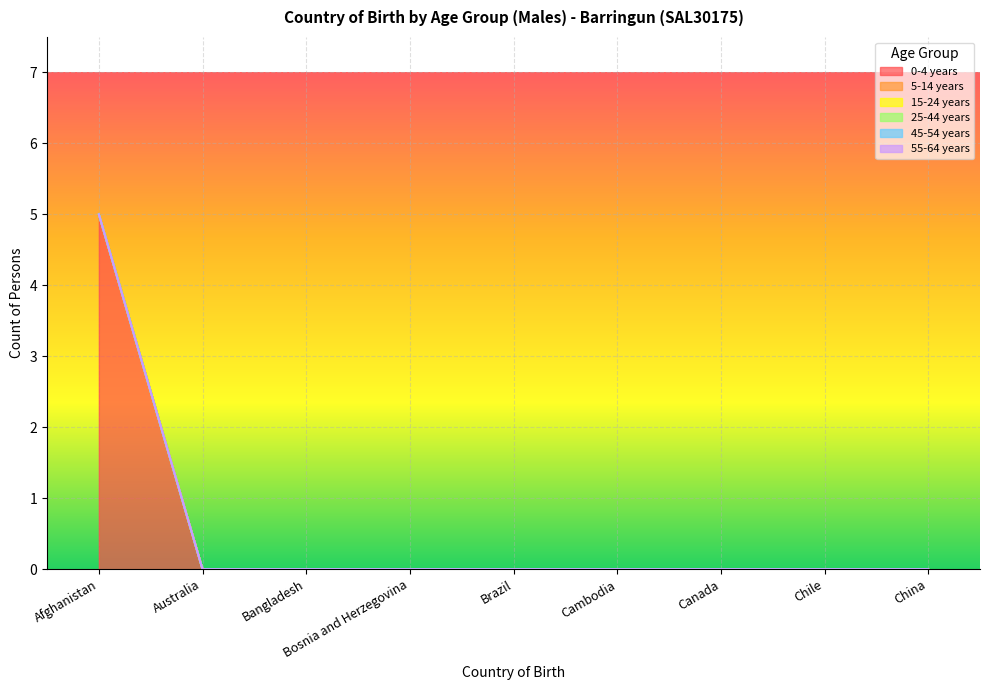

What is the maximum value shown in the chart?

5